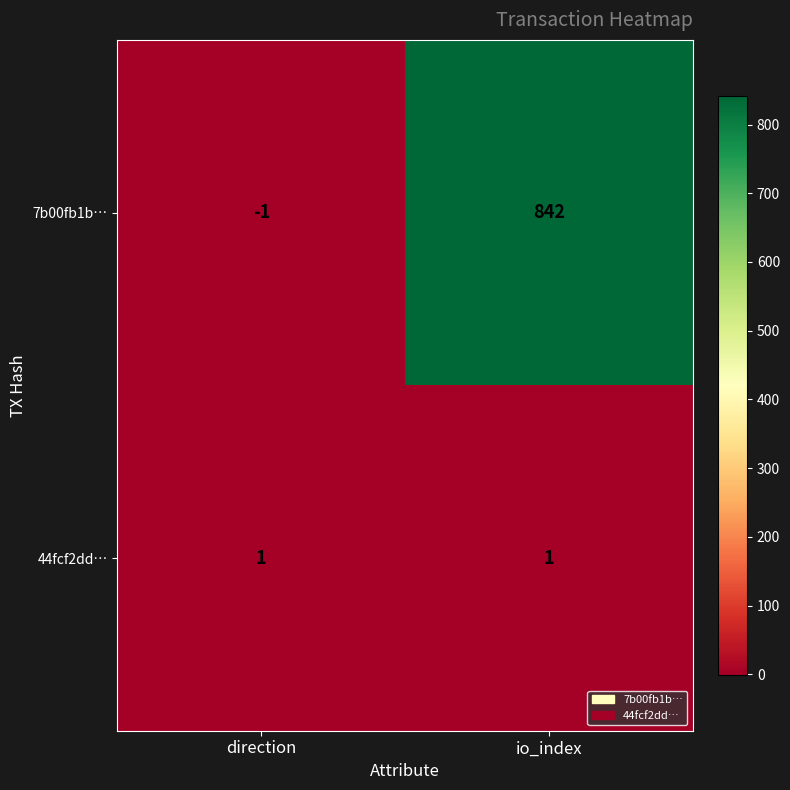

Reading left to right, list all the values displayed in this chart.

7b00fb1b…: direction=-1	io_index=842
44fcf2dd…: direction=1	io_index=1